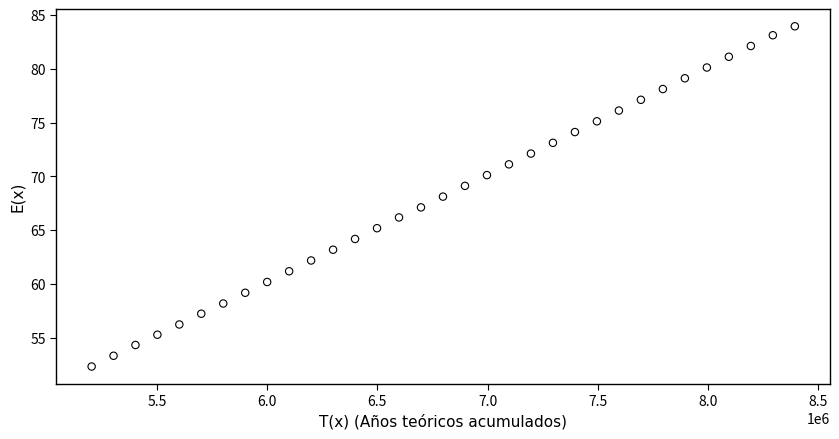

What is the range of X values (max minus min)?

3191236.0